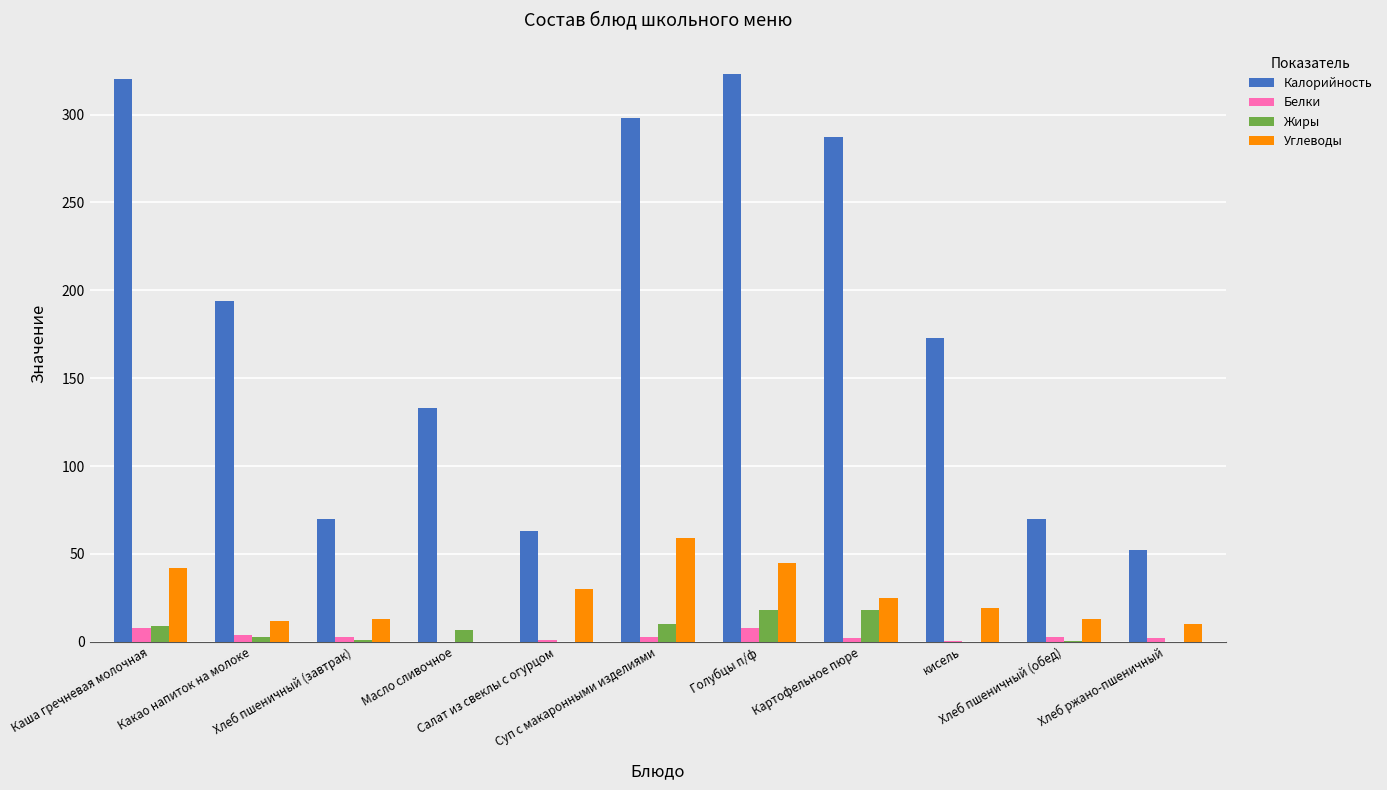

What is the maximum value for Углеводы?

59.0